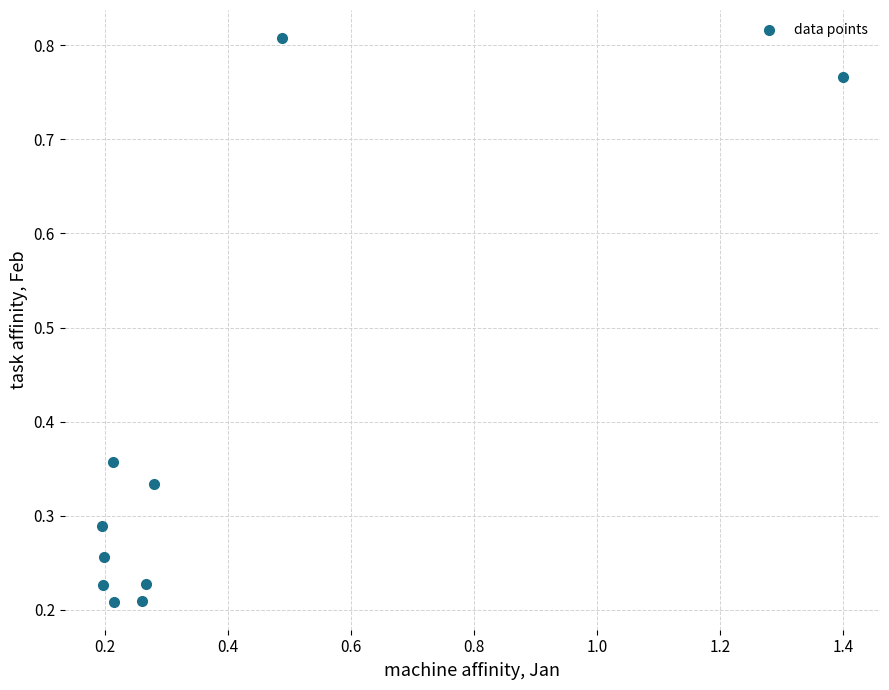

What is the range of Y values (max minus min)?

0.6